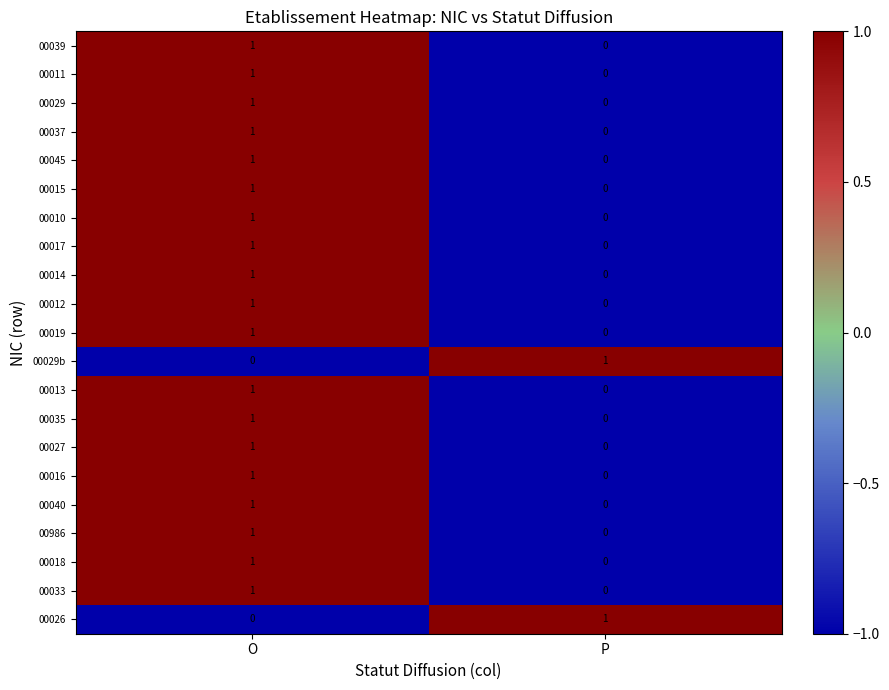

What is the maximum value shown in the chart?

1